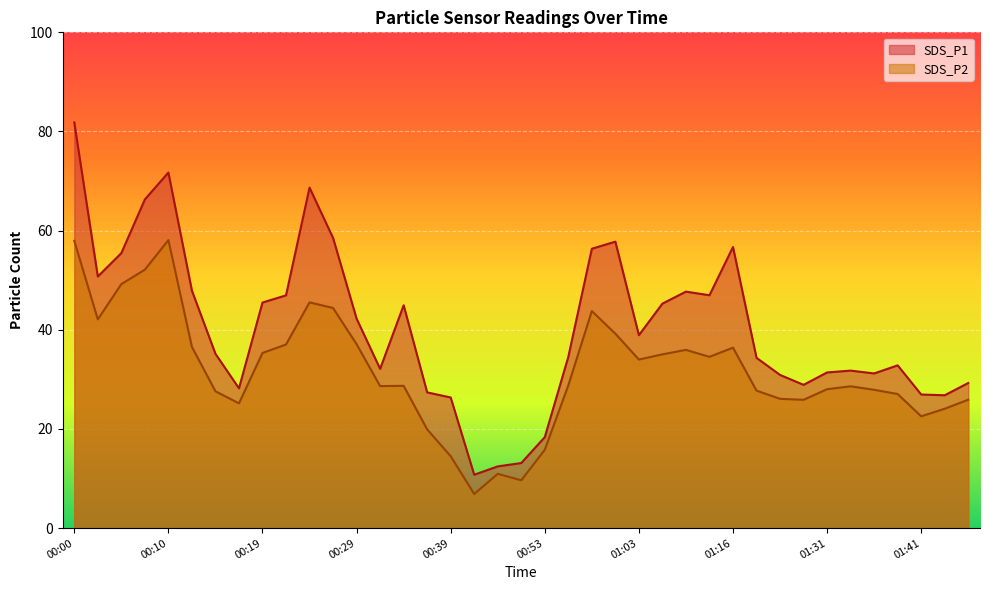

Where is the first local minimum for SDS_P2?

00:02